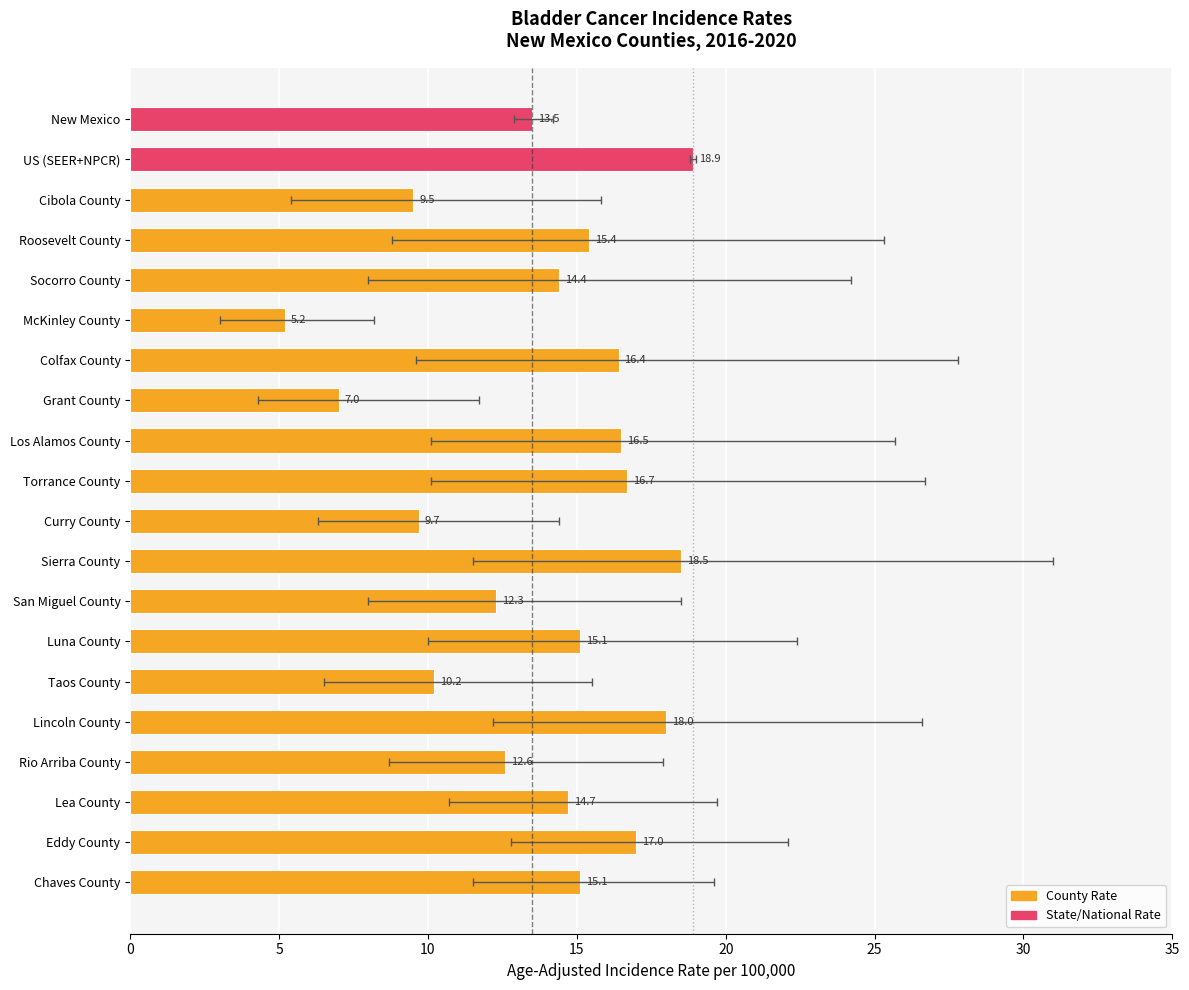

Which category has the lowest value across all series?

McKinley County